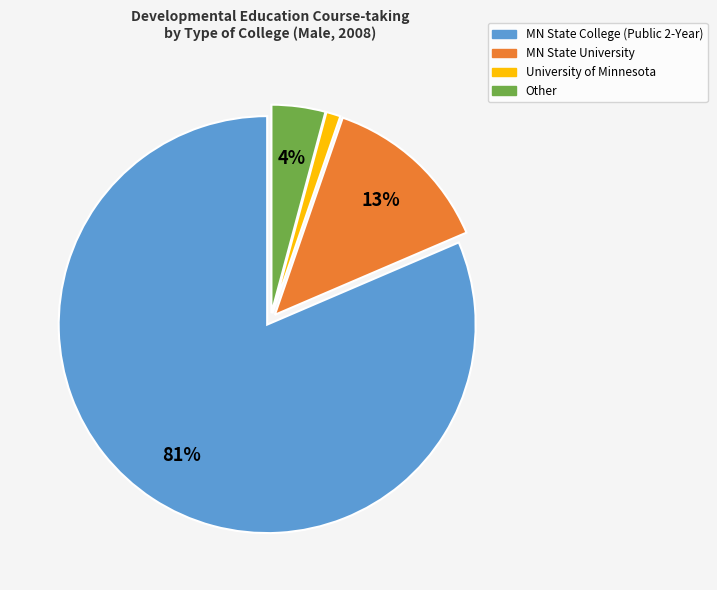

To the nearest percent, what is the combined percentage of University of Minnesota and MN State University?

14%